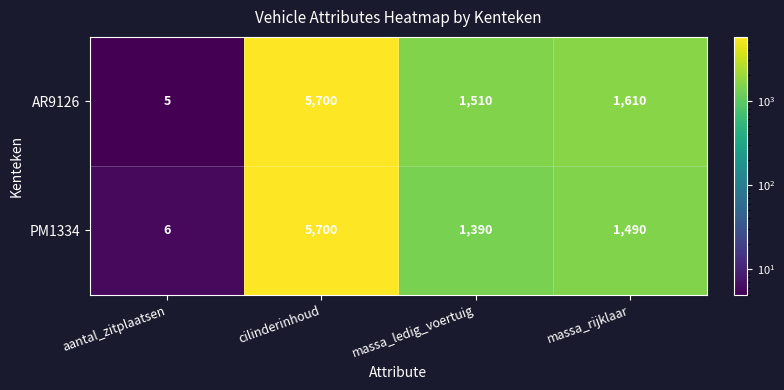

At which category is the sum across all series the highest?

cilinderinhoud